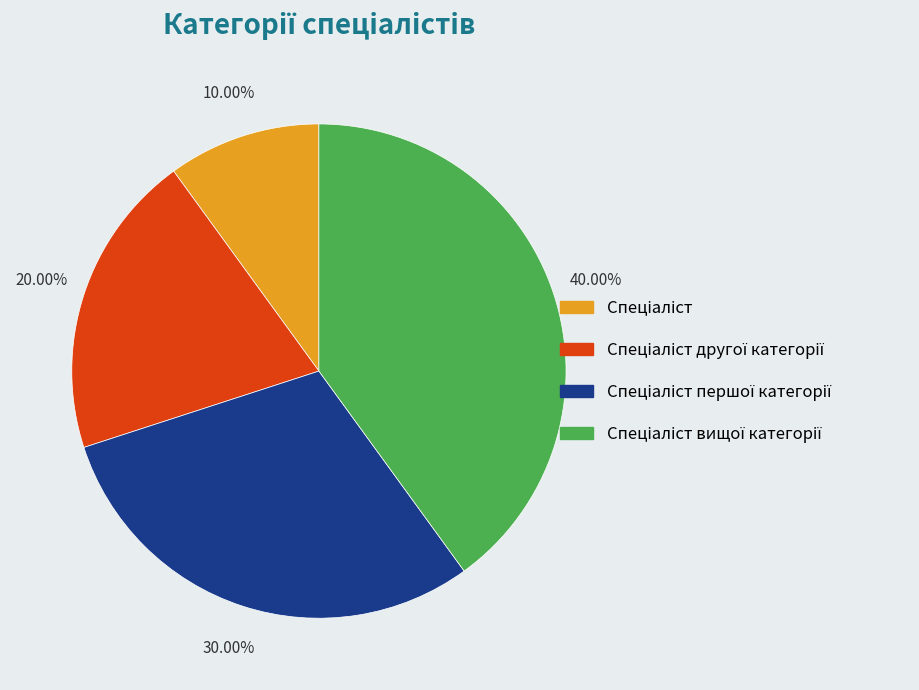

Is there any slice that represents more than half of the pie?

No